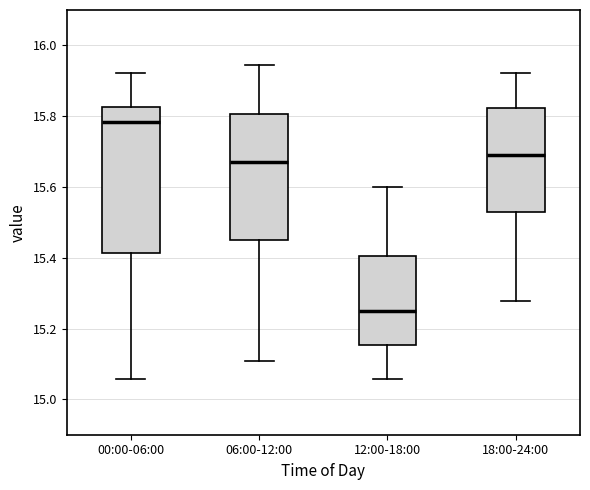

Which box's median line is the lowest?

12:00-18:00